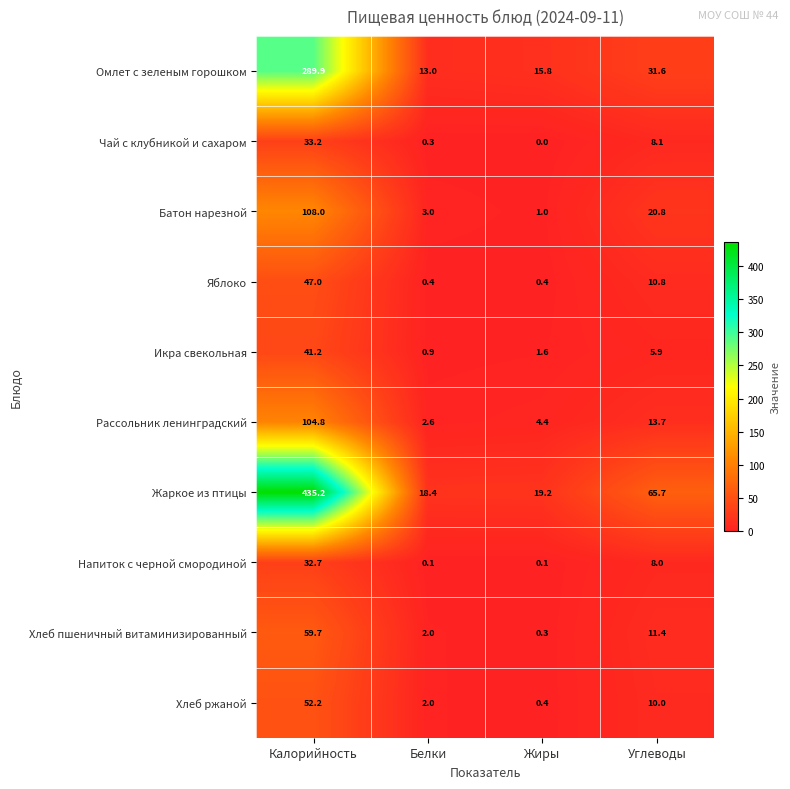

List the series in order of their peak value, highest first.

Жаркое из птицы, Омлет с зеленым горошком, Батон нарезной, Рассольник ленинградский, Хлеб пшеничный витаминизированный, Хлеб ржаной, Яблоко, Икра свекольная, Чай с клубникой и сахаром, Напиток с черной смородиной